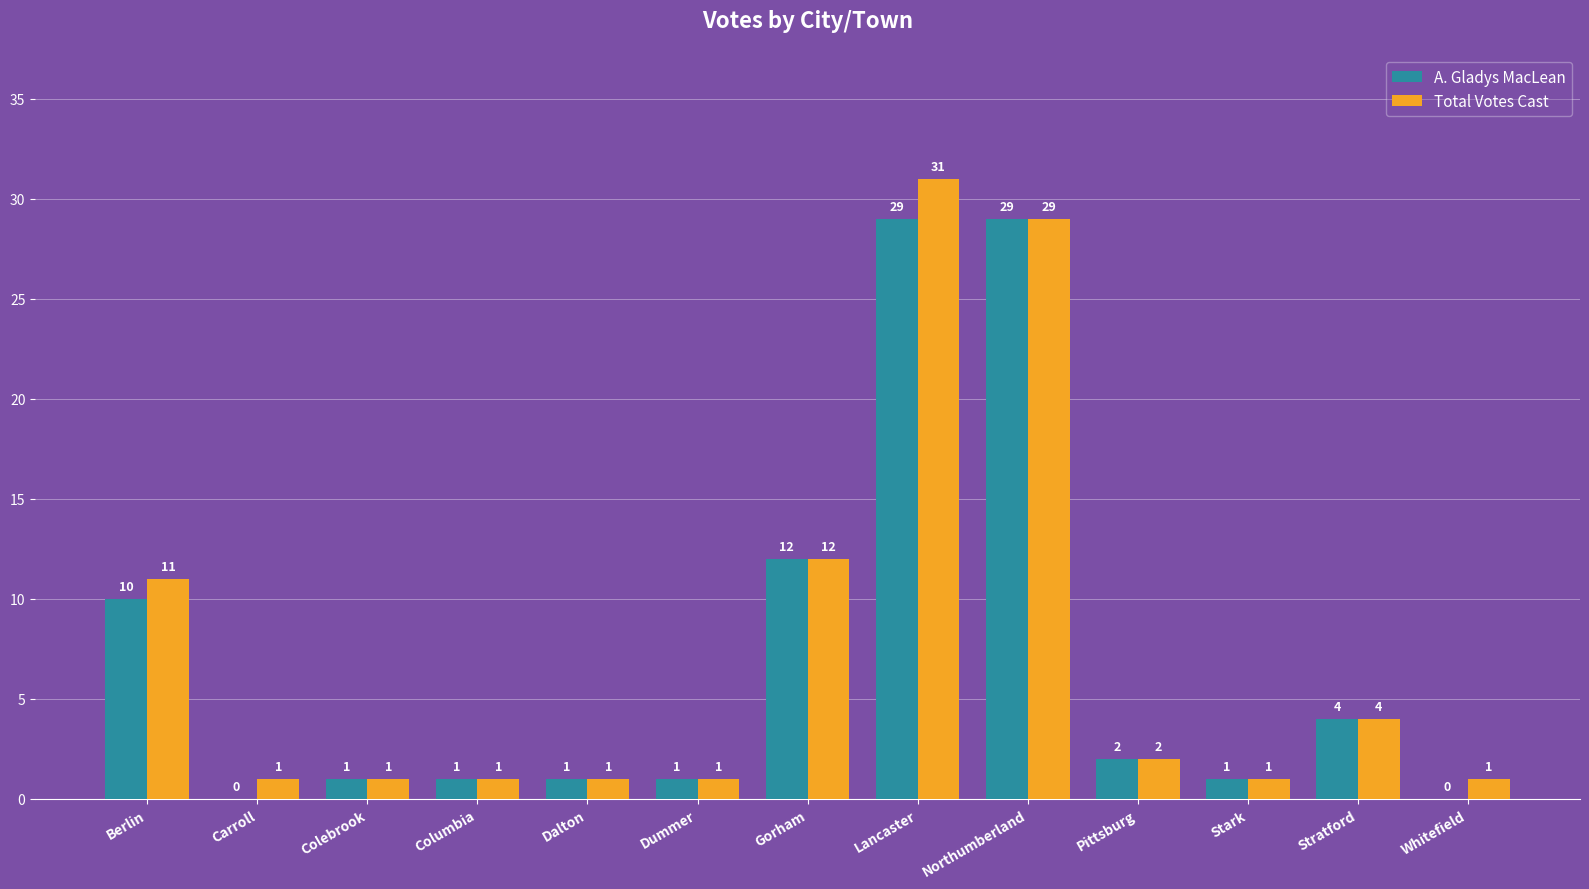

The A. Gladys MacLean series shows 6 at Northumberland. True or false?

False